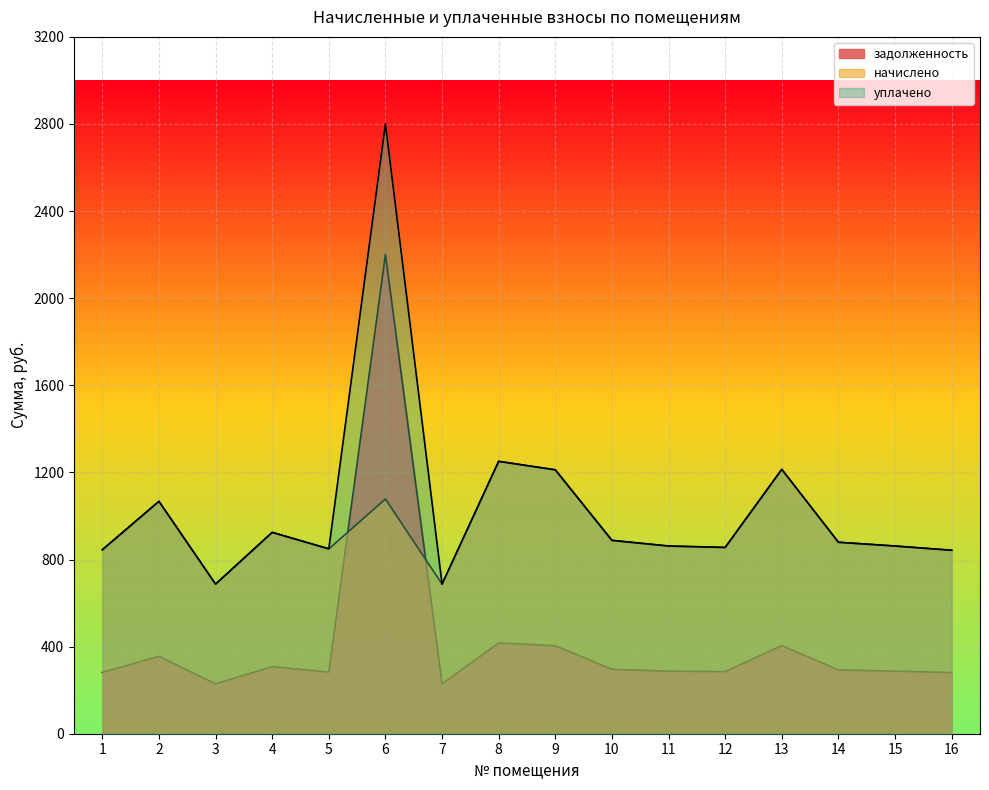

Rank the series at 16 from highest to lowest value.

начислено, уплачено, задолженность